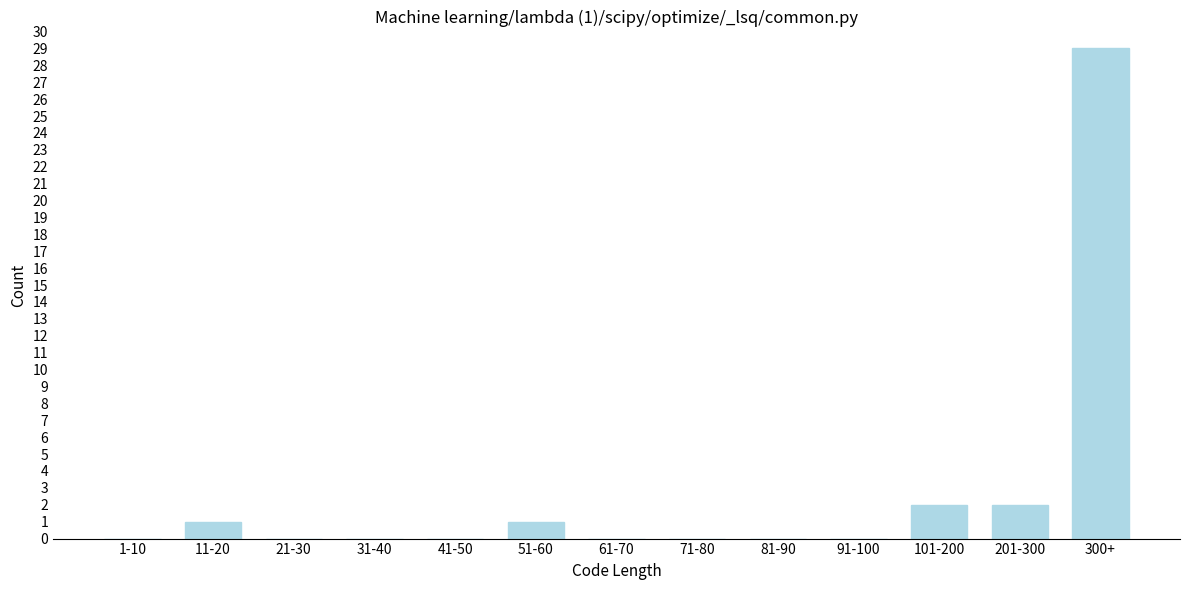

Reading left to right, list all the values displayed in this chart.

1-10=0	11-20=1	21-30=0	31-40=0	41-50=0	51-60=1	61-70=0	71-80=0	81-90=0	91-100=0	101-200=2	201-300=2	300+=29